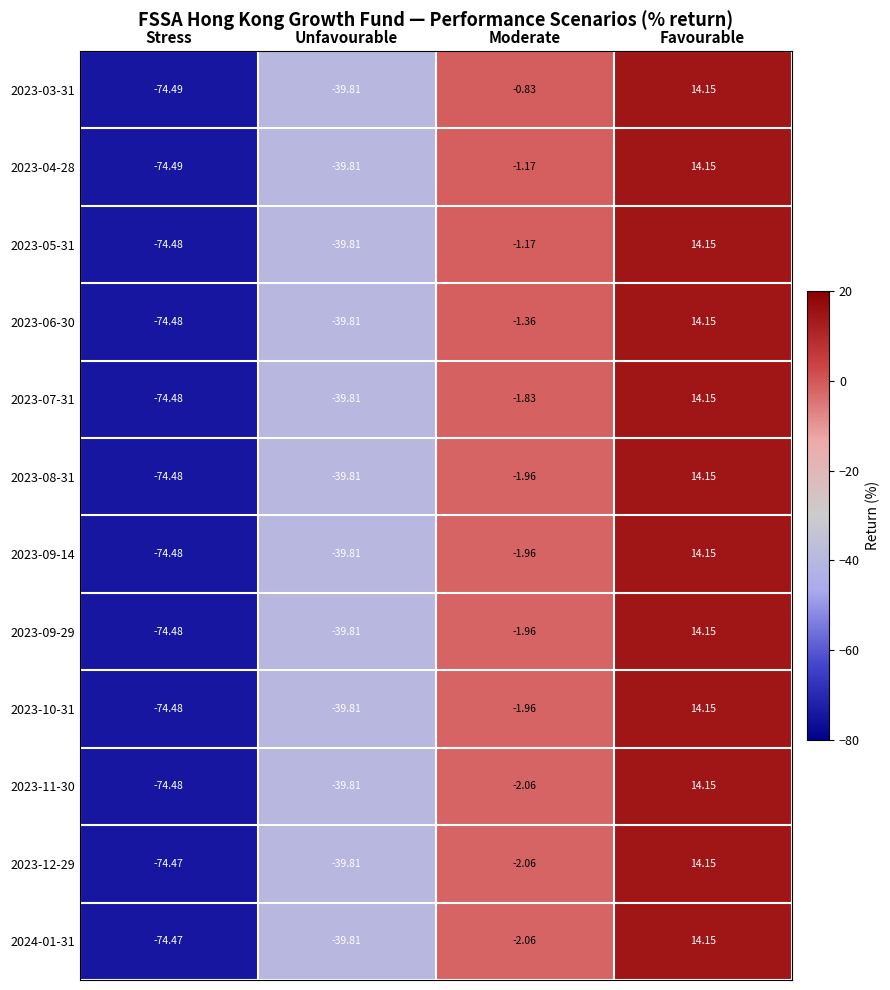

At which label does 2023-07-31 reach its peak?

Favourable